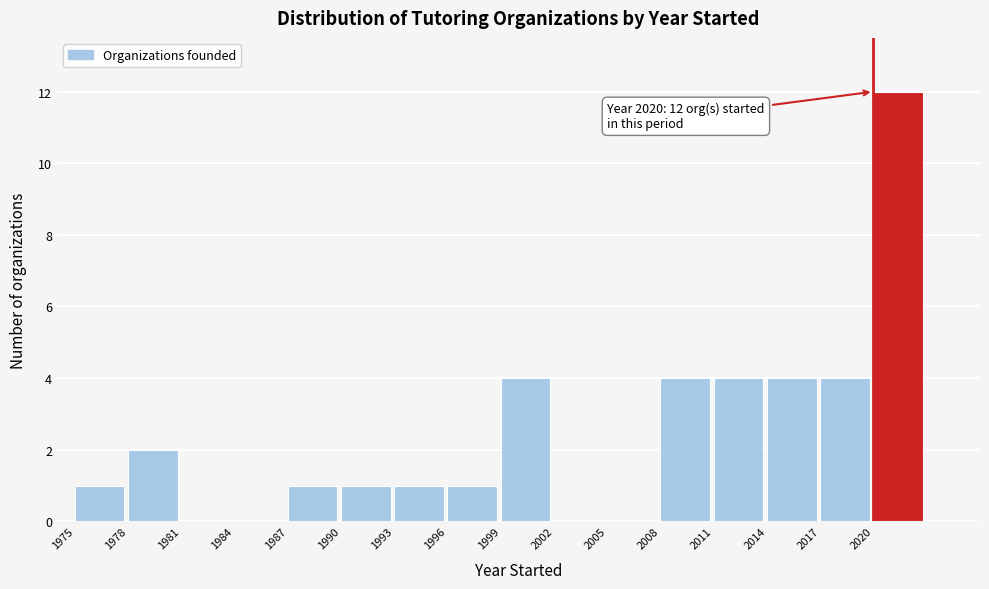

Which range on the x-axis has the tallest bar?

2020 to 2023